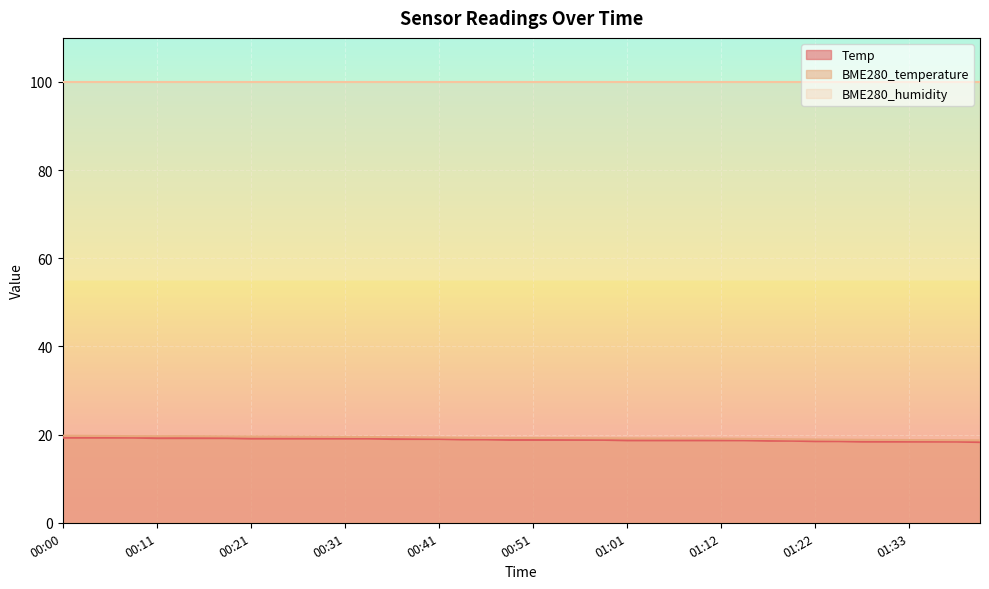

True or false: BME280_temperature has more than 1 interior local peaks.

False